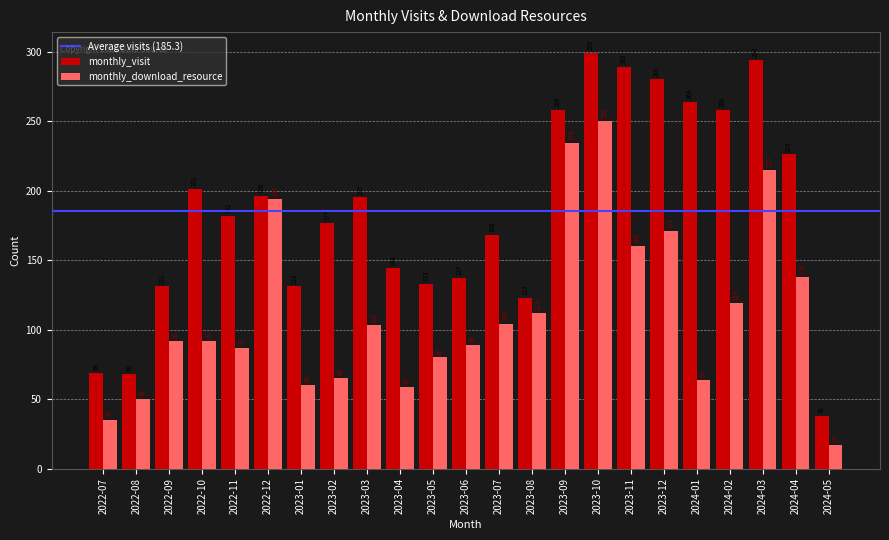

At which label does monthly_download_resource reach its minimum?

2024-05